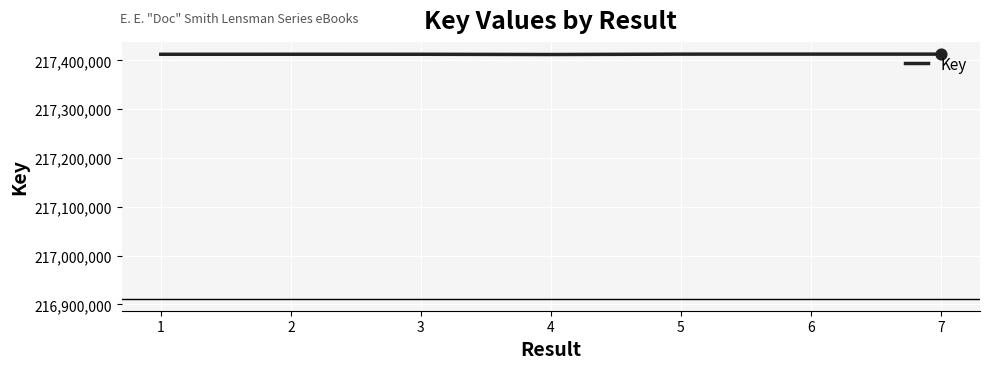

Approximately how many times larger is the value at 4 compared to 5?

1.0